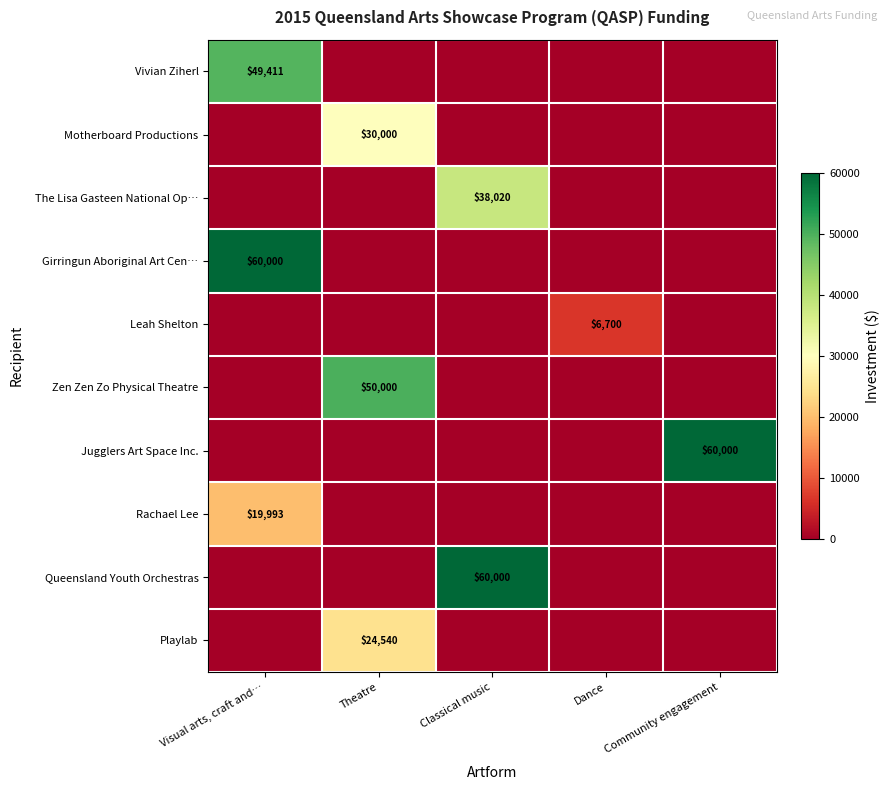

What is the difference between the highest and lowest values at Theatre?

50000